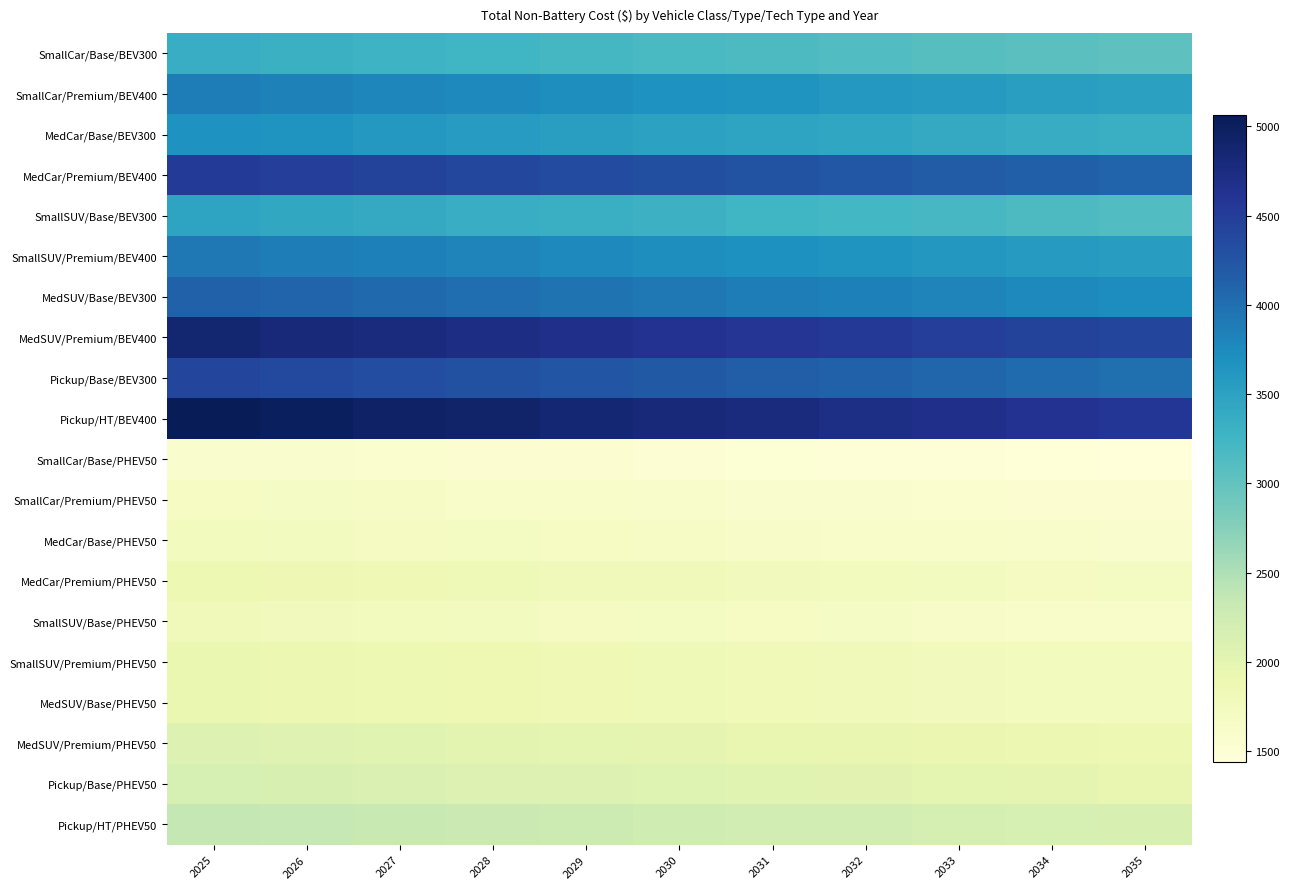

Reading left to right, list all the values displayed in this chart.

SmallCar/Base/BEV300: 2025=3350.9	2026=3317.4	2027=3284.3	2028=3251.4	2029=3218.9	2030=3186.7	2031=3154.8	2032=3123.3	2033=3092.1	2034=3061.2	2035=3030.5
SmallCar/Premium/BEV400: 2025=3876.8	2026=3838.0	2027=3799.7	2028=3761.7	2029=3724.0	2030=3686.8	2031=3649.9	2032=3613.4	2033=3577.3	2034=3541.5	2035=3506.1
MedCar/Base/BEV300: 2025=3684.6	2026=3647.8	2027=3611.3	2028=3575.2	2029=3539.4	2030=3504.0	2031=3469.0	2032=3434.3	2033=3399.9	2034=3365.9	2035=3332.3
MedCar/Premium/BEV400: 2025=4528.6	2026=4483.3	2027=4438.5	2028=4394.1	2029=4350.2	2030=4306.6	2031=4263.6	2032=4220.9	2033=4178.7	2034=4136.9	2035=4095.6
SmallSUV/Base/BEV300: 2025=3463.4	2026=3428.8	2027=3394.5	2028=3360.6	2029=3326.9	2030=3293.7	2031=3260.8	2032=3228.1	2033=3195.9	2034=3163.9	2035=3132.3
SmallSUV/Premium/BEV400: 2025=3923.3	2026=3884.1	2027=3845.2	2028=3806.8	2029=3768.7	2030=3731.0	2031=3693.7	2032=3656.8	2033=3620.2	2034=3584.0	2035=3548.2
MedSUV/Base/BEV300: 2025=4127.5	2026=4086.2	2027=4045.4	2028=4004.9	2029=3964.9	2030=3925.2	2031=3886.0	2032=3847.1	2033=3808.7	2034=3770.6	2035=3732.9
MedSUV/Premium/BEV400: 2025=4869.8	2026=4821.1	2027=4772.9	2028=4725.2	2029=4677.9	2030=4631.1	2031=4584.8	2032=4539.0	2033=4493.6	2034=4448.6	2035=4404.2
Pickup/Base/BEV300: 2025=4419.9	2026=4375.7	2027=4331.9	2028=4288.6	2029=4245.7	2030=4203.3	2031=4161.2	2032=4119.6	2033=4078.4	2034=4037.7	2035=3997.3
Pickup/HT/BEV400: 2025=5062.0	2026=5011.4	2027=4961.3	2028=4911.6	2029=4862.5	2030=4813.9	2031=4765.8	2032=4718.1	2033=4670.9	2034=4624.2	2035=4578.0
SmallCar/Base/PHEV50: 2025=1589.4	2026=1573.5	2027=1557.7	2028=1542.2	2029=1526.7	2030=1511.5	2031=1496.3	2032=1481.4	2033=1466.6	2034=1451.9	2035=1437.4
SmallCar/Premium/PHEV50: 2025=1685.3	2026=1668.4	2027=1651.8	2028=1635.2	2029=1618.9	2030=1602.7	2031=1586.7	2032=1570.8	2033=1555.1	2034=1539.5	2035=1524.1
MedCar/Base/PHEV50: 2025=1749.3	2026=1731.8	2027=1714.5	2028=1697.3	2029=1680.4	2030=1663.6	2031=1646.9	2032=1630.5	2033=1614.2	2034=1598.0	2035=1582.0
MedCar/Premium/PHEV50: 2025=1879.4	2026=1860.6	2027=1842.0	2028=1823.5	2029=1805.3	2030=1787.3	2031=1769.4	2032=1751.7	2033=1734.2	2034=1716.8	2035=1699.7
SmallSUV/Base/PHEV50: 2025=1785.5	2026=1767.7	2027=1750.0	2028=1732.5	2029=1715.2	2030=1698.0	2031=1681.0	2032=1664.2	2033=1647.6	2034=1631.1	2035=1614.8
SmallSUV/Premium/PHEV50: 2025=1919.4	2026=1900.2	2027=1881.2	2028=1862.4	2029=1843.8	2030=1825.3	2031=1807.1	2032=1789.0	2033=1771.1	2034=1753.4	2035=1735.9
MedSUV/Base/PHEV50: 2025=1920.6	2026=1901.4	2027=1882.4	2028=1863.5	2029=1844.9	2030=1826.5	2031=1808.2	2032=1790.1	2033=1772.2	2034=1754.5	2035=1736.9
MedSUV/Premium/PHEV50: 2025=2078.3	2026=2057.5	2027=2036.9	2028=2016.6	2029=1996.4	2030=1976.4	2031=1956.7	2032=1937.1	2033=1917.7	2034=1898.5	2035=1879.6
Pickup/Base/PHEV50: 2025=2166.6	2026=2144.9	2027=2123.5	2028=2102.3	2029=2081.2	2030=2060.4	2031=2039.8	2032=2019.4	2033=1999.2	2034=1979.2	2035=1959.5
Pickup/HT/PHEV50: 2025=2368.4	2026=2344.7	2027=2321.3	2028=2298.0	2029=2275.1	2030=2252.3	2031=2229.8	2032=2207.5	2033=2185.4	2034=2163.6	2035=2141.9